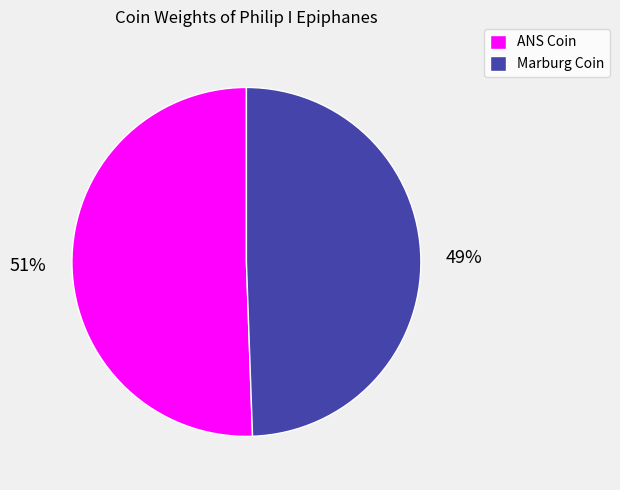

To the nearest percent, what is the combined percentage of ANS Coin and Marburg Coin?

100%